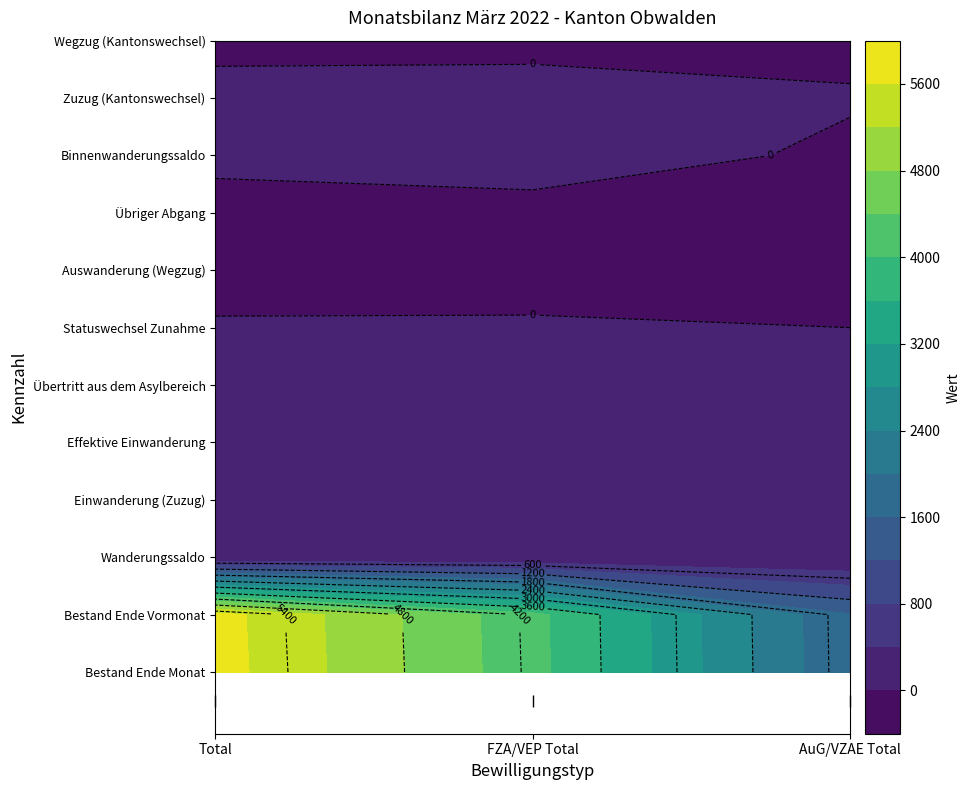

Which series has the widest spread of values?

Bestand Ende Monat